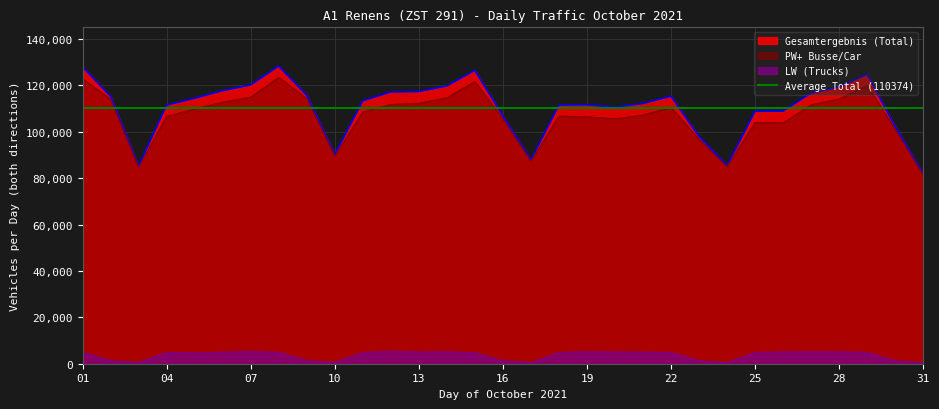

What is the value of the PW+ Busse/Car point at the 30th from the left?

100900